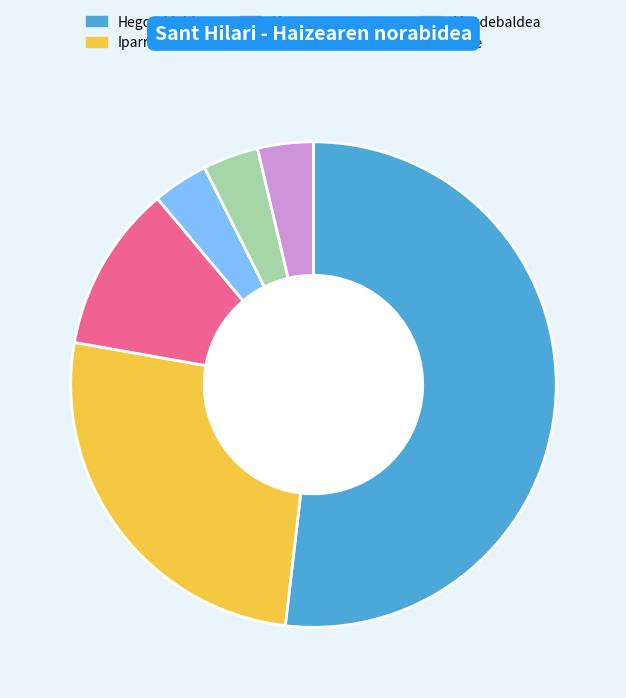

Do Hegoa and Hego-ekialdea together represent more than half of the pie?

Yes